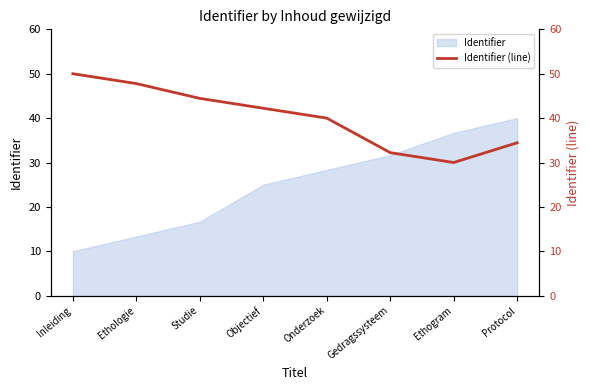

What is the lowest value of the Identifier series?

10.0